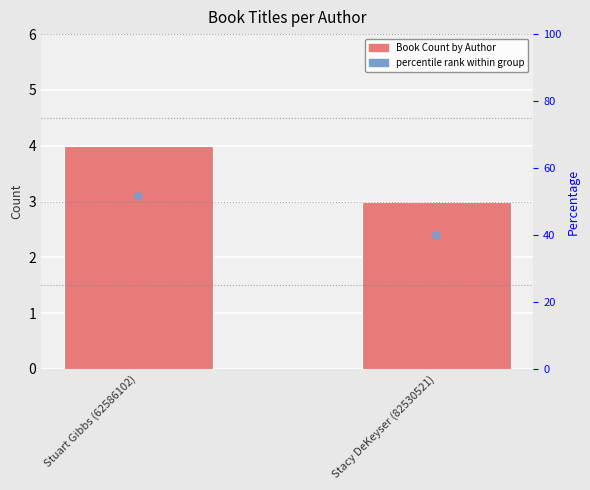

What is the change in value from Stuart Gibbs (62586102) to Stacy DeKeyser (82530521)?

-1